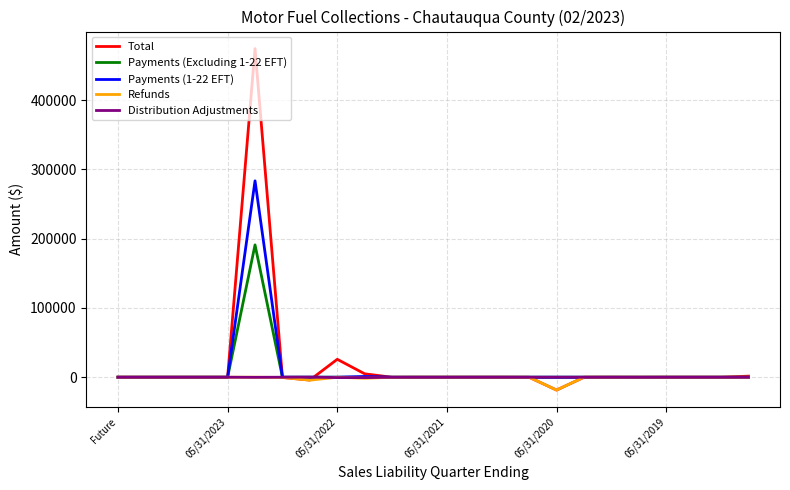

What are all the series names shown in the legend?

Total, Payments (Excluding 1-22 EFT), Payments (1-22 EFT), Refunds, Distribution Adjustments